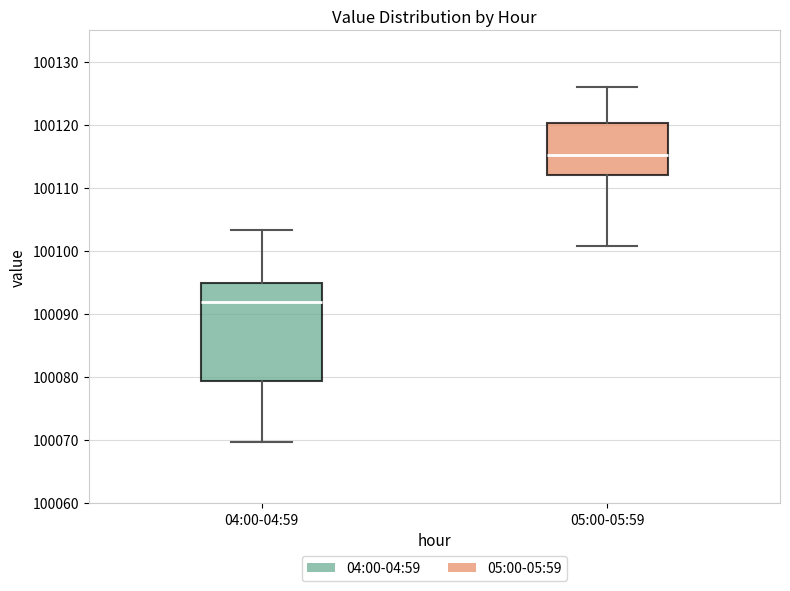

Reading left to right, read every box against the y-axis: the position of its median line, the range the box covers, and the ends of its whiskers. The values are not printed on the chart, so give them approximately, as read against the axis.

04:00-04:59: median 100092, box 100079 to 100095, whiskers 100070 to 100103
05:00-05:59: median 100115, box 100112 to 100120, whiskers 100101 to 100126